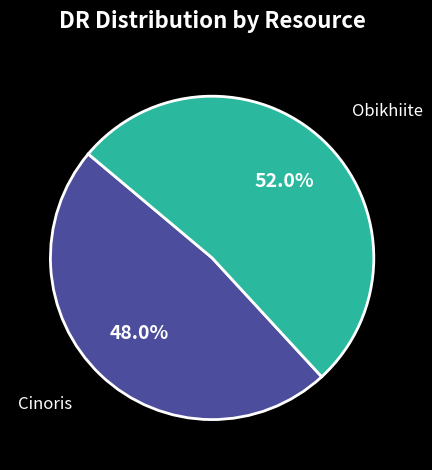

Is there a majority slice in this chart?

Yes